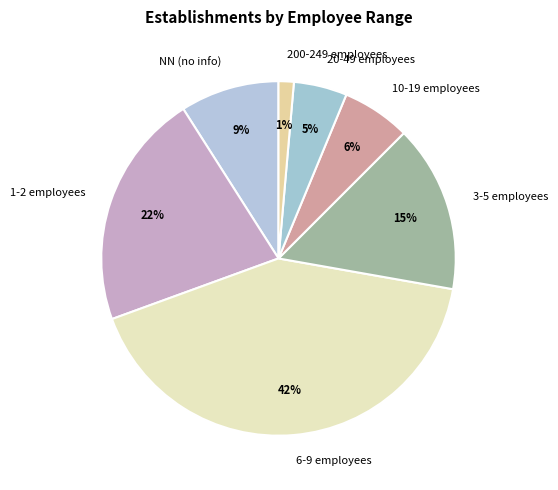

Approximately how many times larger is the value at 1-2 employees compared to 6-9 employees?

0.5